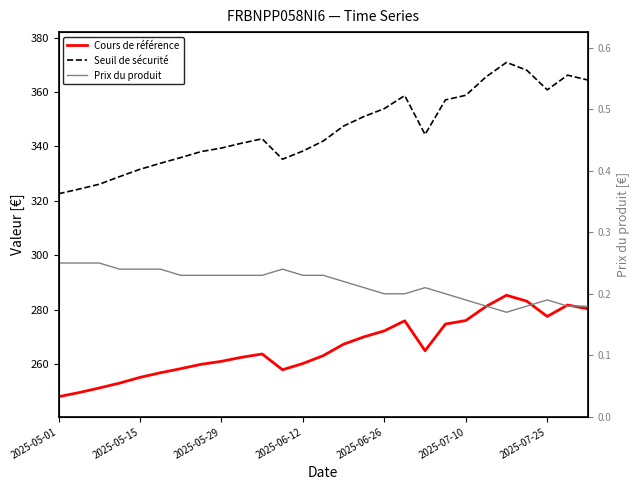

What value does the Cours de référence series have at 2025-06-26?

272.2